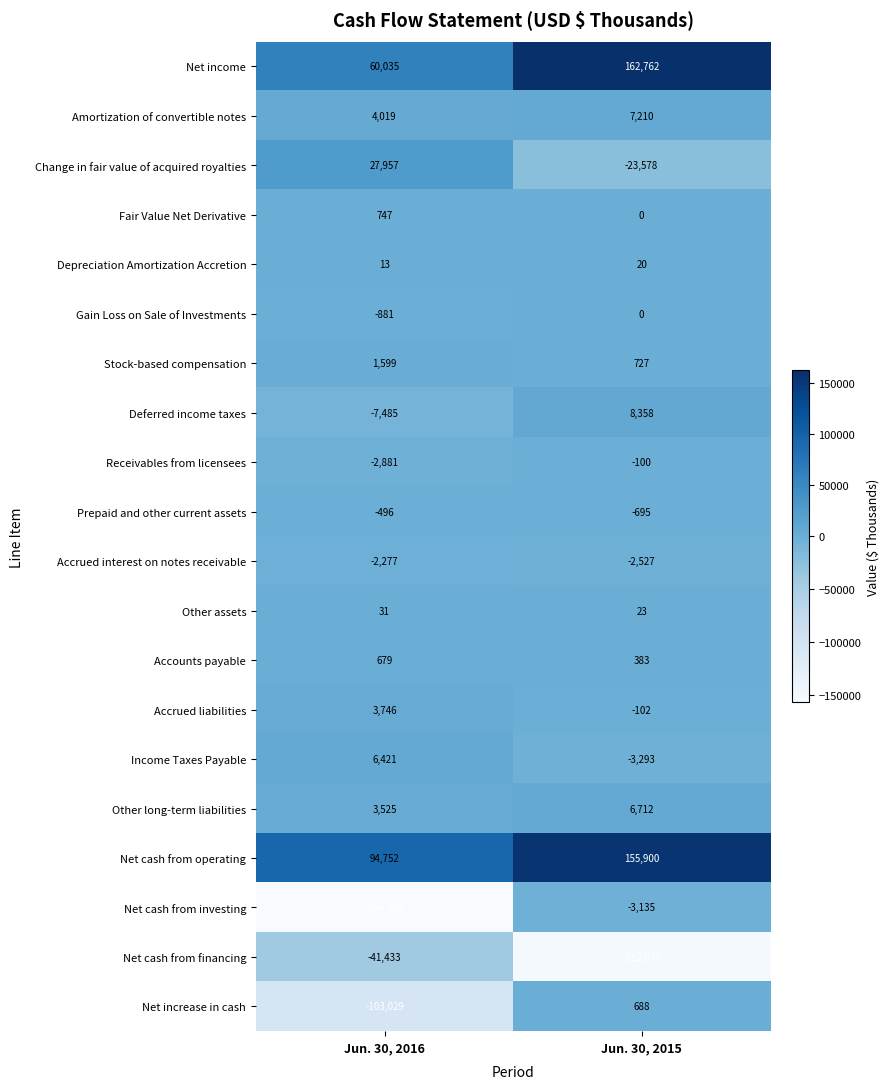

Read the Change in fair value of acquired royalties value at Jun. 30, 2015, to the nearest 50.

-23600